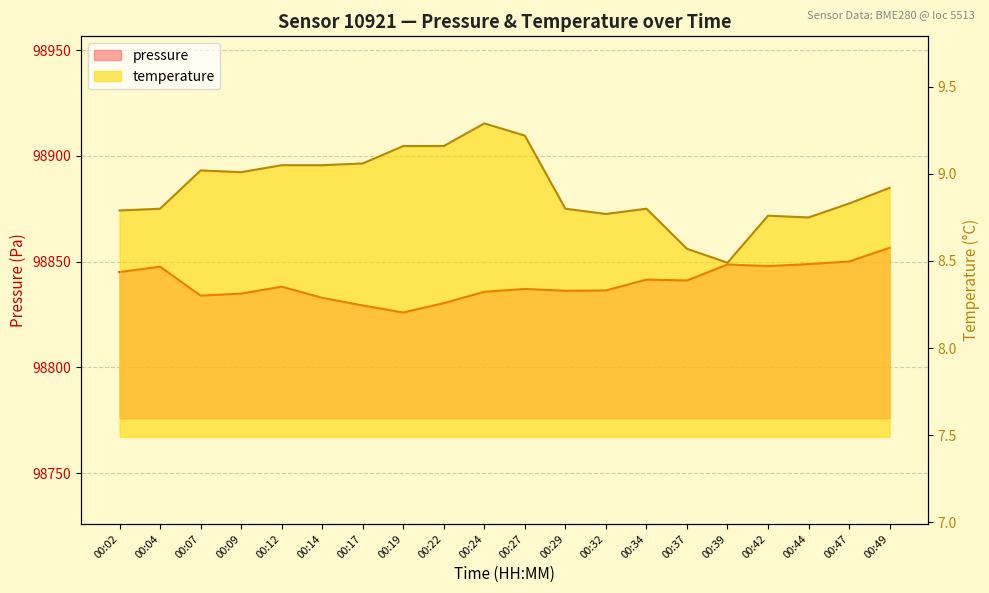

What are all the series names shown in the legend?

pressure, temperature